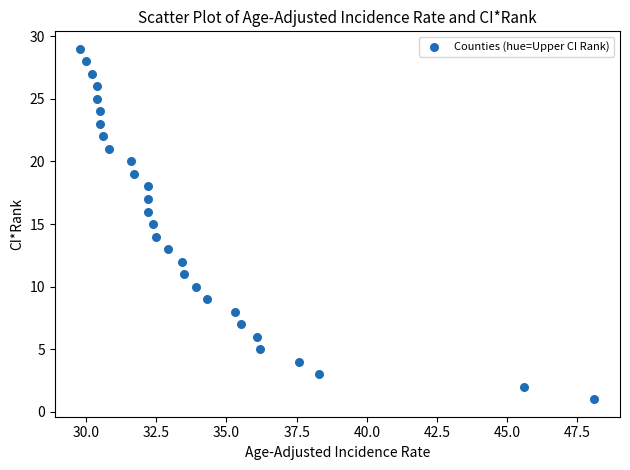

What is the range of Y values (max minus min)?

28